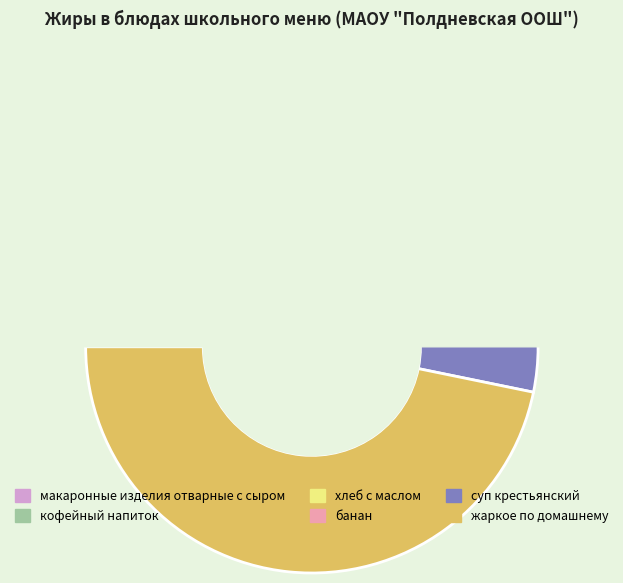

To the nearest percent, what portion does хлеб с маслом represent?

14%